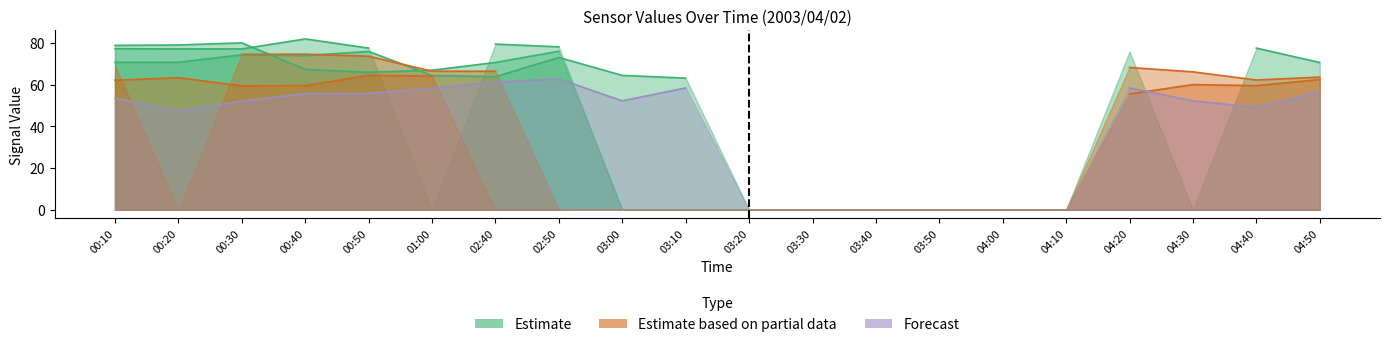

How many lines are shown in the chart?

6